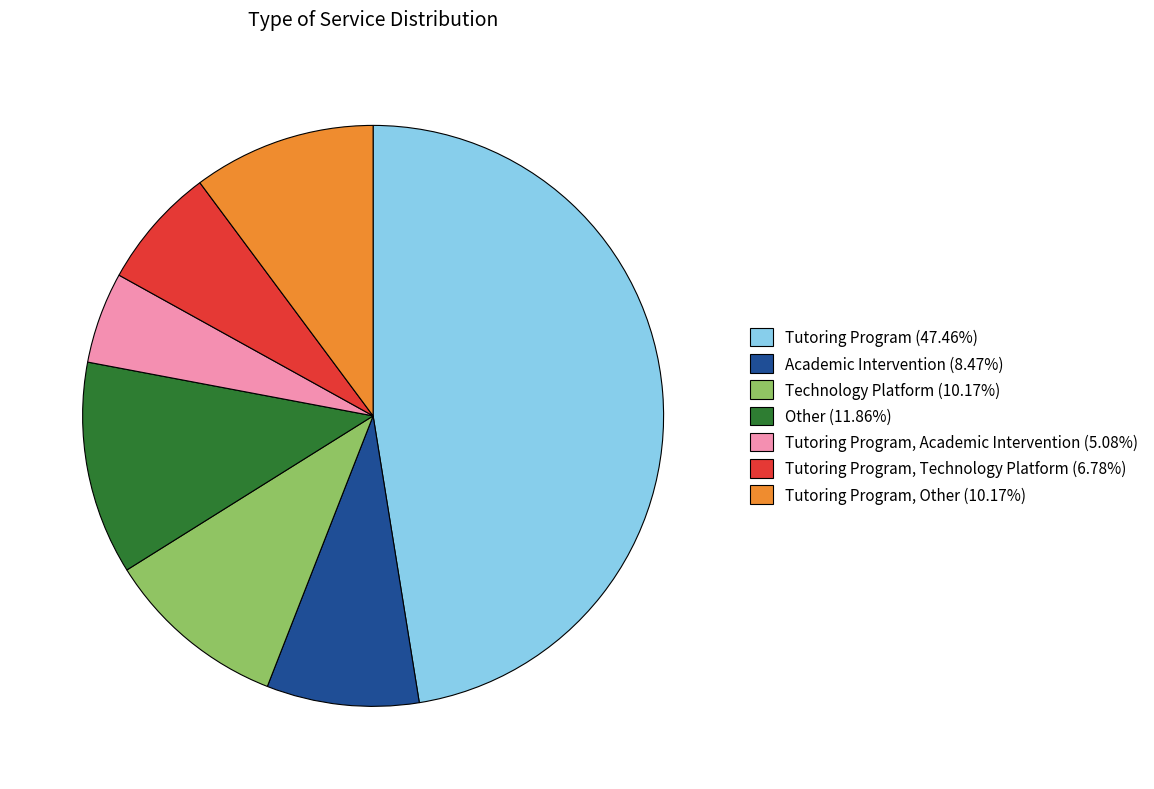

How many segments does this pie chart have?

7